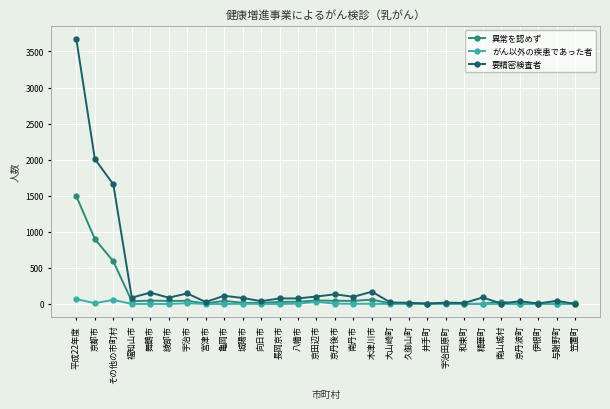

Where is the first local maximum for 要精密検査者?

舞鶴市